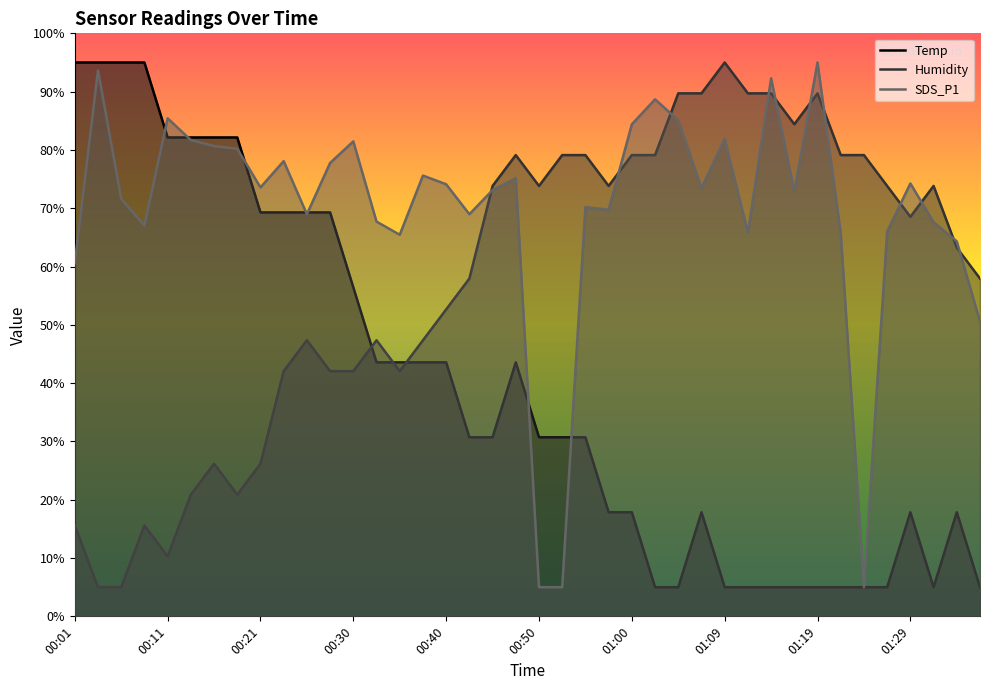

How many lines are shown in the chart?

3